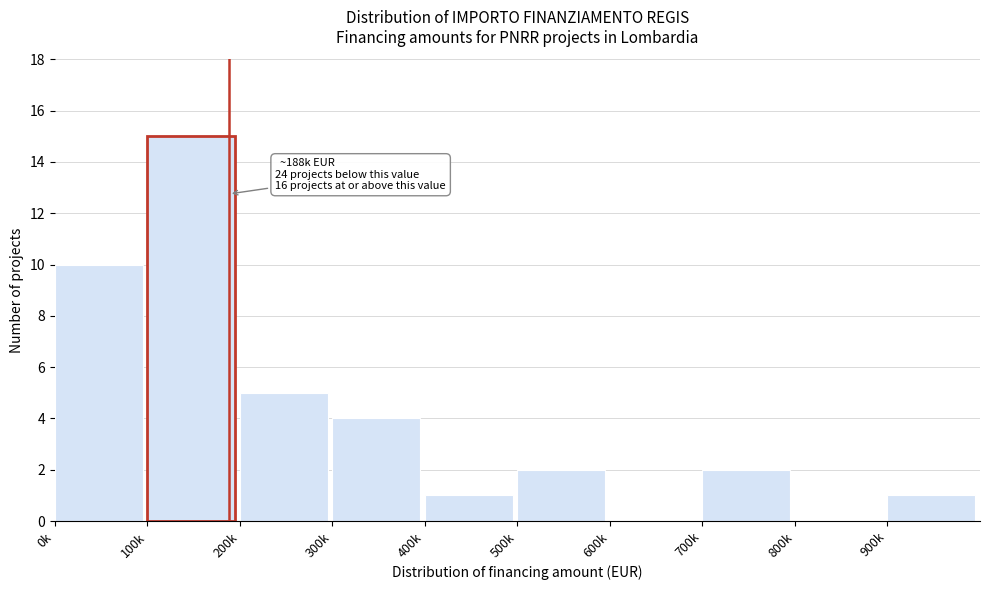

Reading left to right, what are all the values shown in this chart?

0k=10	100k=15	200k=5	300k=4	400k=1	500k=2	600k=0	700k=2	800k=0	900k=1